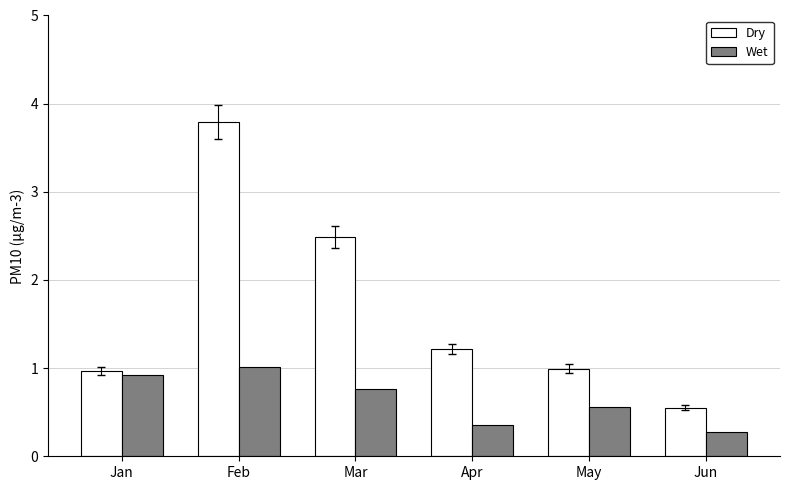

The value of Dry at Apr is 1.2. True or false?

True